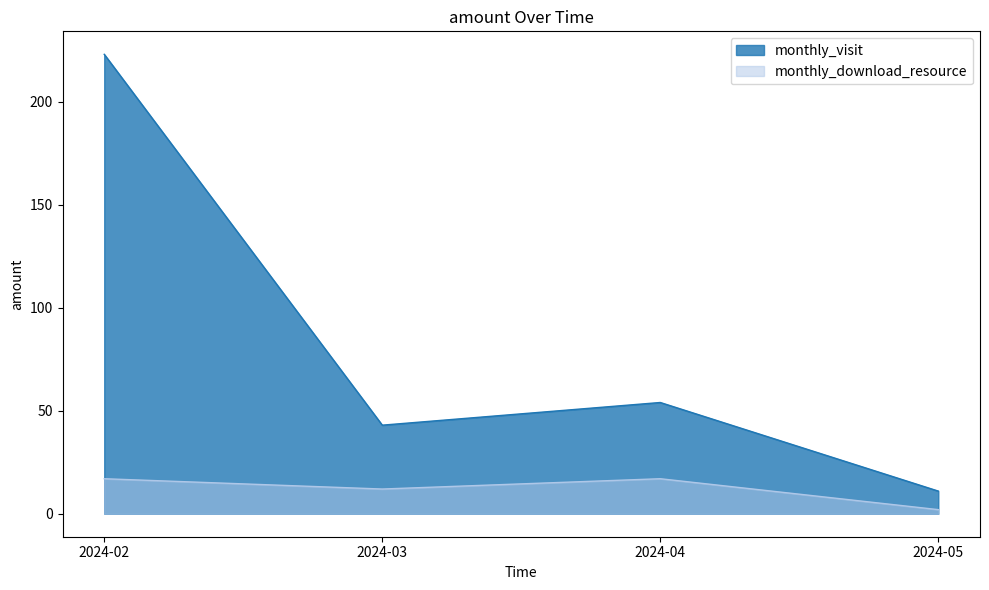

What is the sum of all monthly_visit values?

331